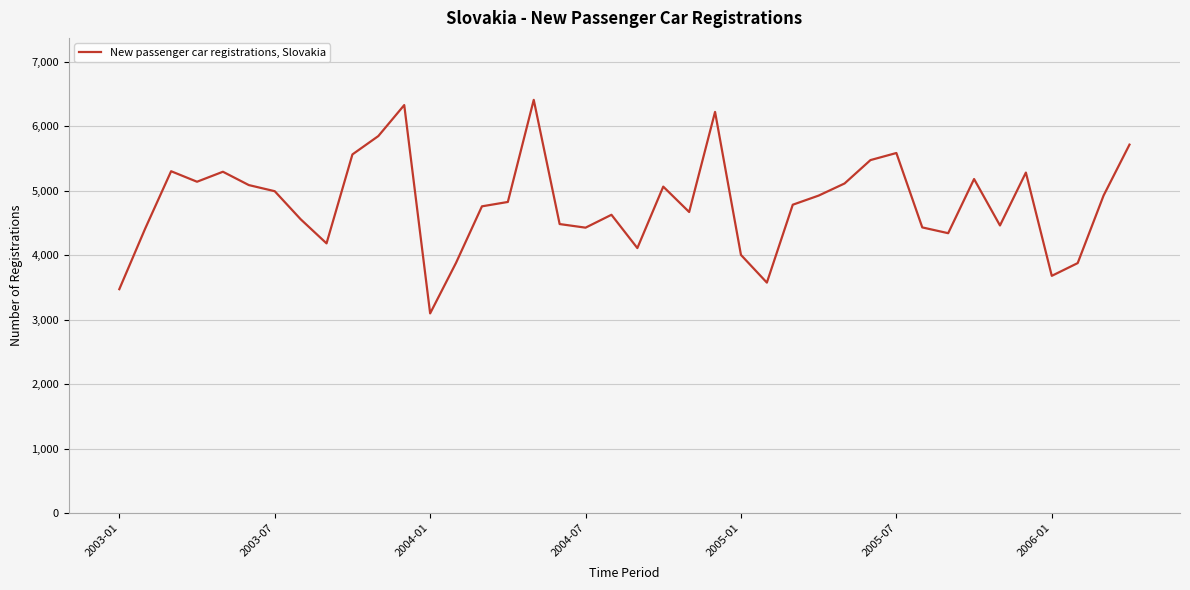

What is the difference between the maximum and minimum values?

3315